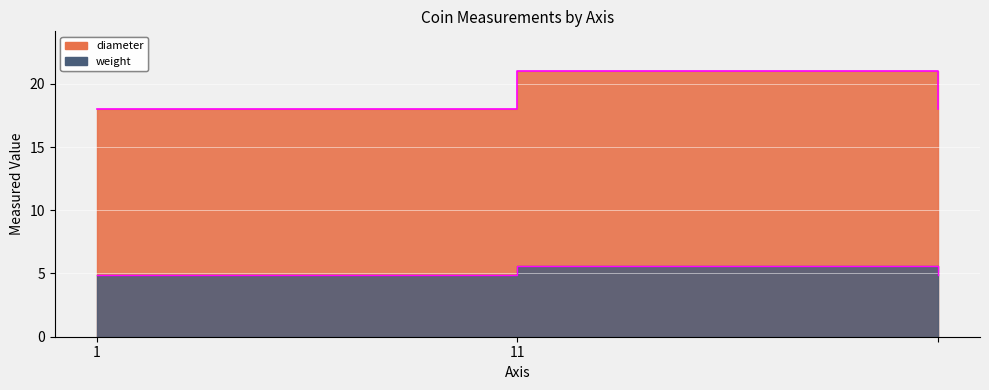

What is the difference between the highest and lowest values at ?

13.1